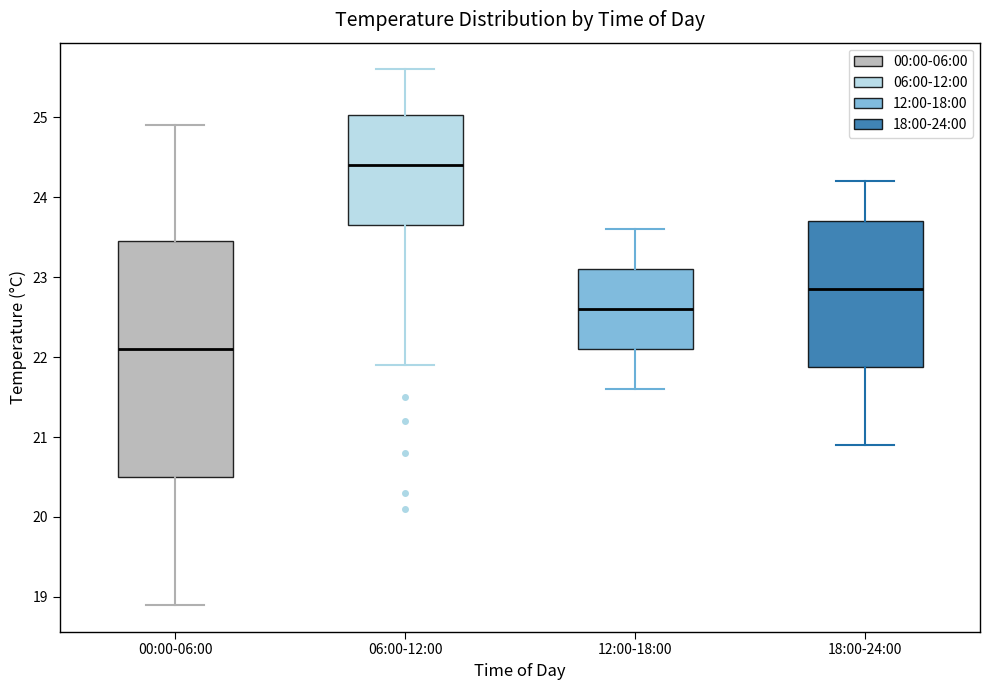

Where does the upper whisker of the box for 18:00-24:00 end on the y-axis? The values are not printed on the chart, so give them approximately, as read against the axis.

24.2